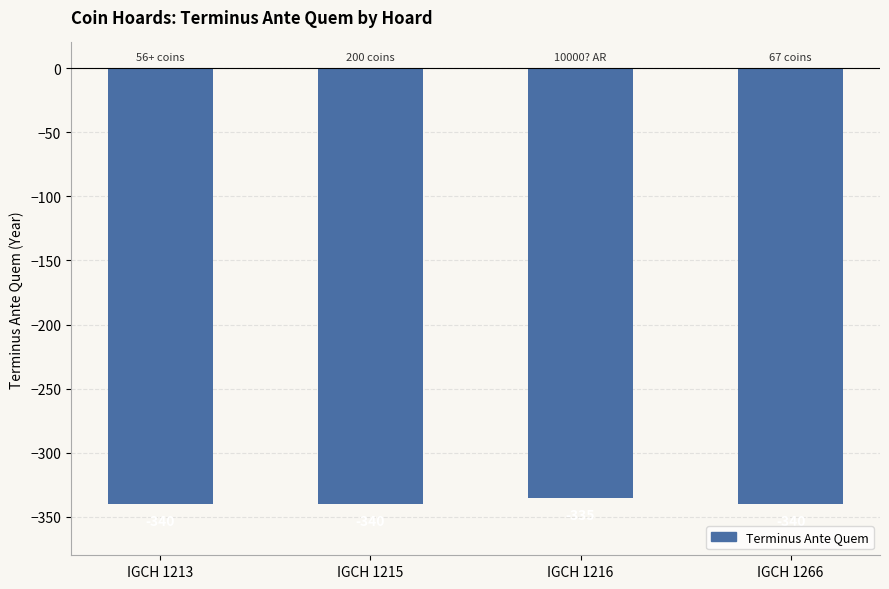

What is the sum of all values?

-1355